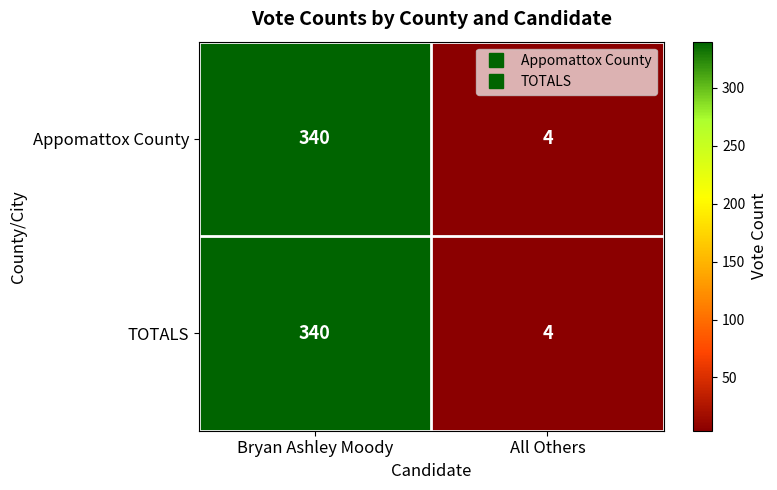

What value does the TOTALS series have at All Others, to the nearest 5?

5